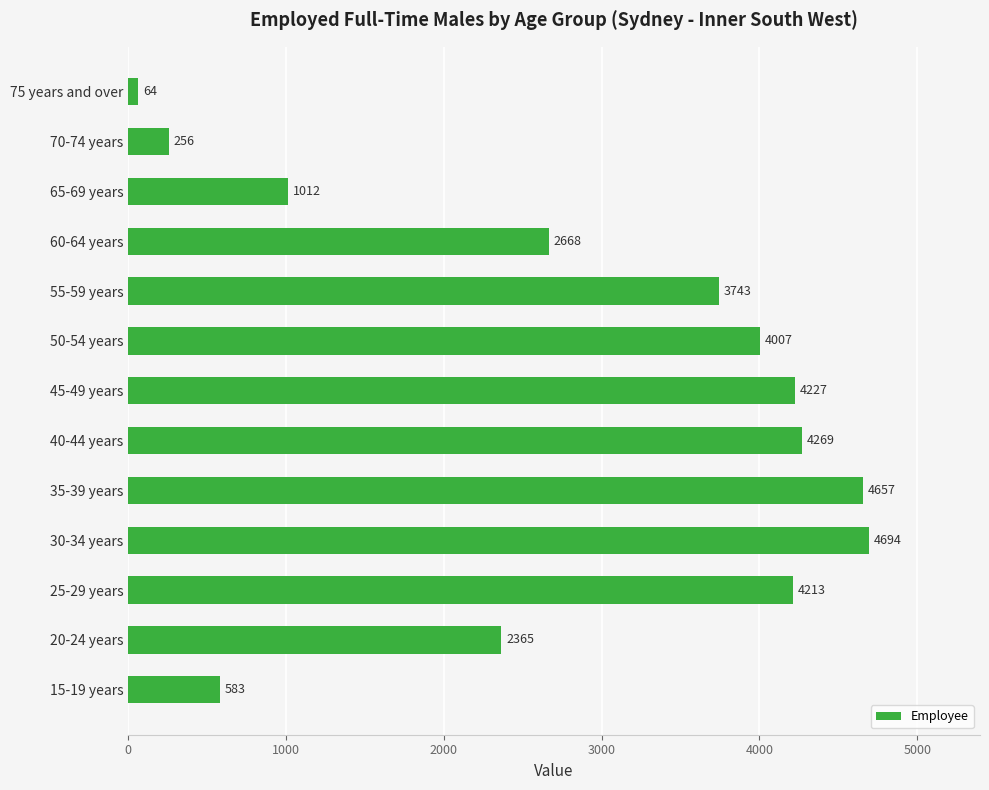

List the labels in order of value, smallest first.

75 years and over, 70-74 years, 15-19 years, 65-69 years, 20-24 years, 60-64 years, 55-59 years, 50-54 years, 25-29 years, 45-49 years, 40-44 years, 35-39 years, 30-34 years